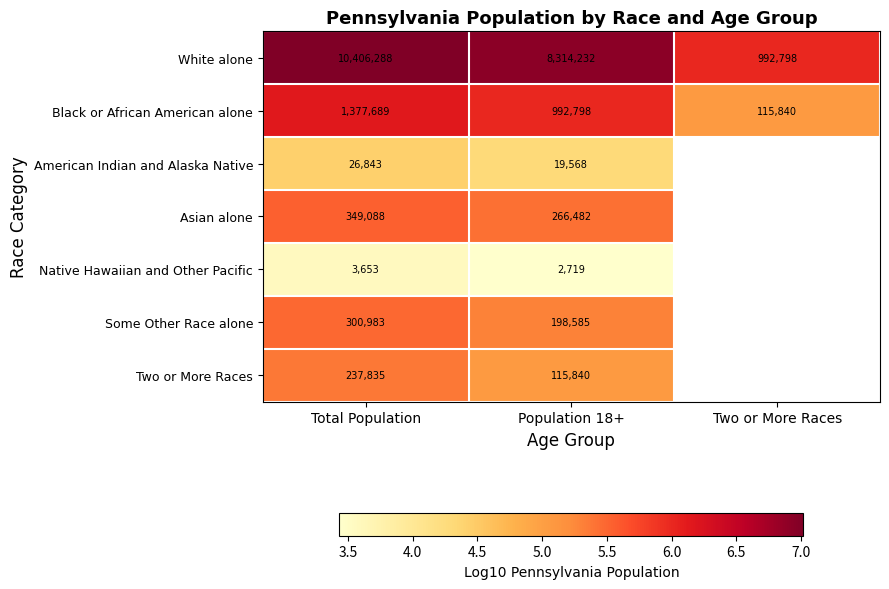

At which label does Black or African American alone reach its minimum?

Two or More Races